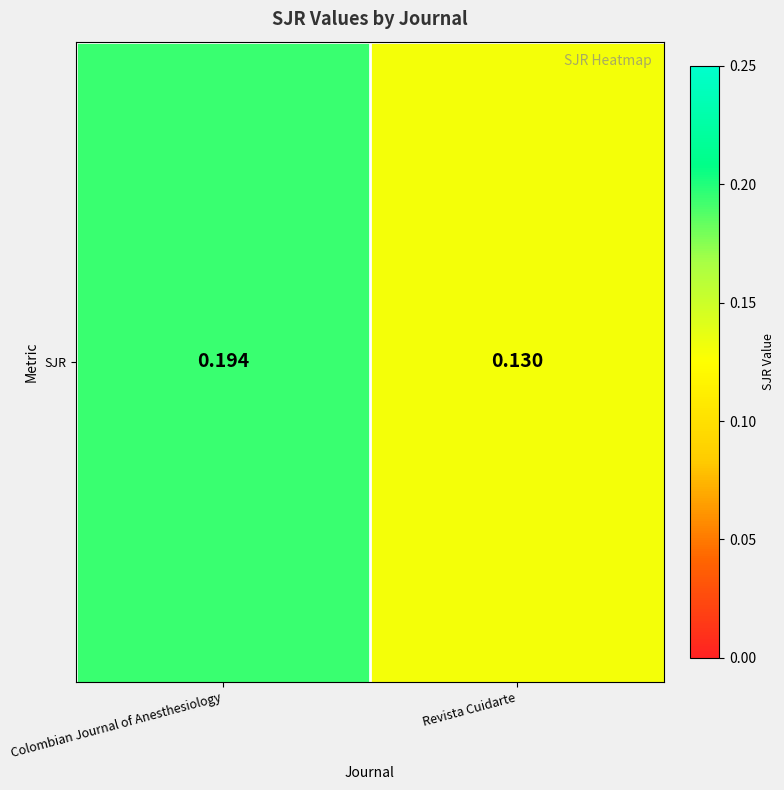

The chart shows a value of 0.3 at Colombian Journal of Anesthesiology. True or false?

False